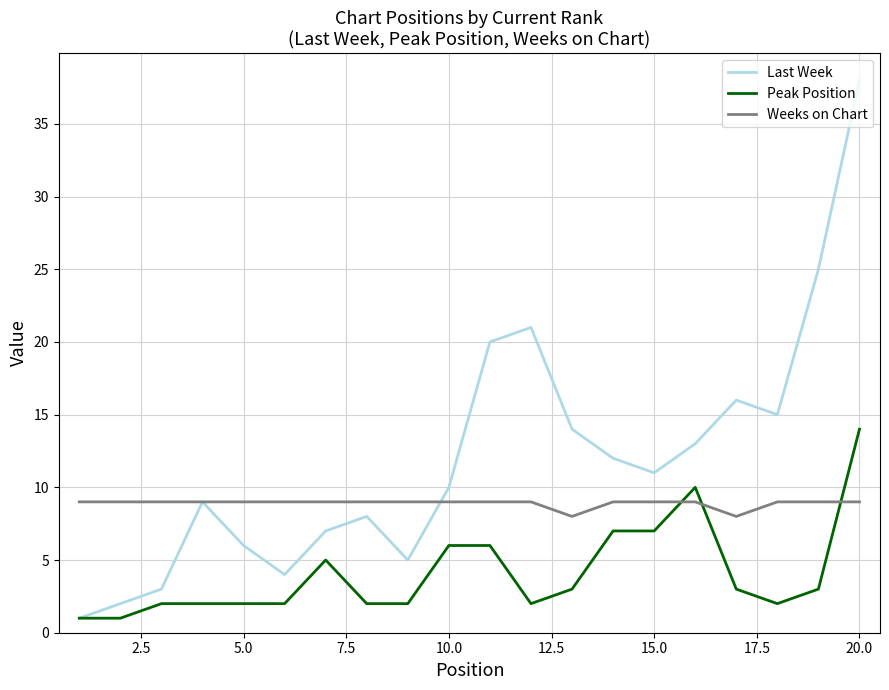

Which series has the largest total across all categories?

Last Week